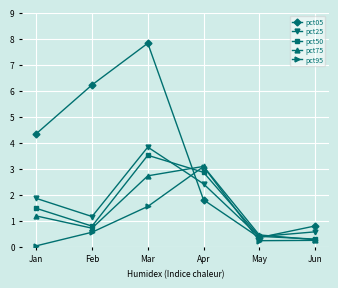

What is the total value across all series at May?

1.8